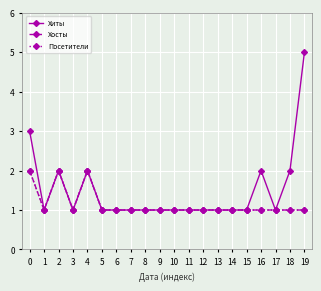

Is it true that Посетители equals 1 at 13?

True